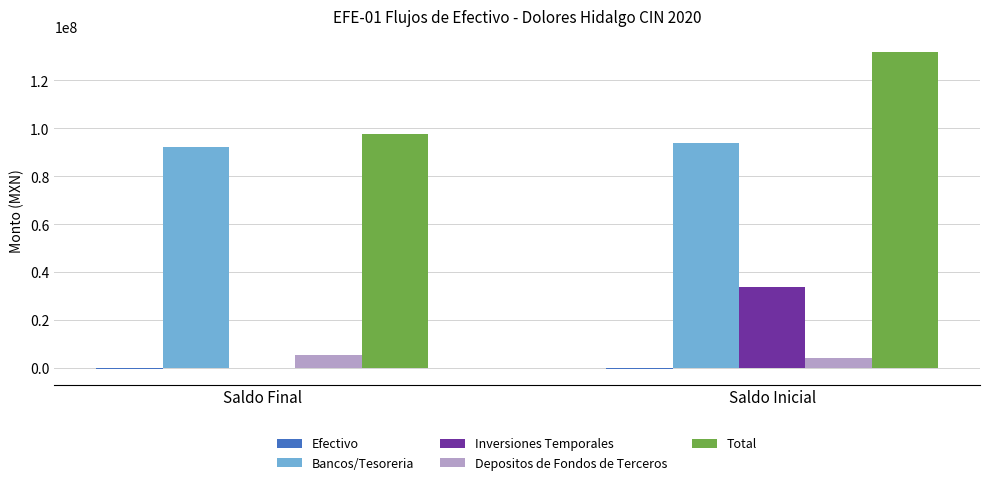

The value of Bancos/Tesoreria at Saldo Inicial is 144667375.4. True or false?

False